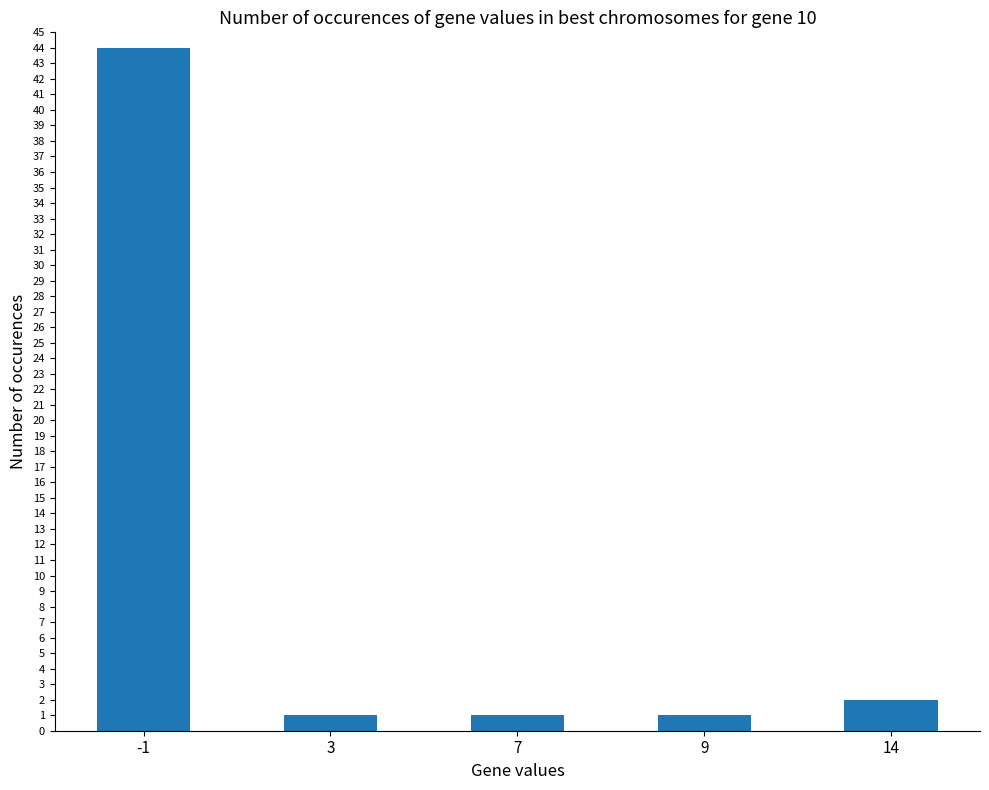

What is the value of the 3rd bar from the left?

1